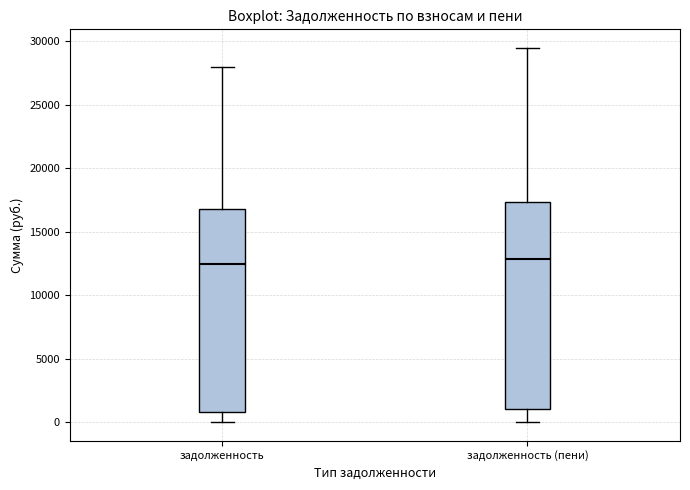

Reading left to right, read every box against the y-axis: the position of its median line, the range the box covers, and the ends of its whiskers. The values are not printed on the chart, so give them approximately, as read against the axis.

задолженность: median 12500, box 1000 to 16500, whiskers 0 to 28000
задолженность (пени): median 13000, box 1000 to 17500, whiskers 0 to 29500